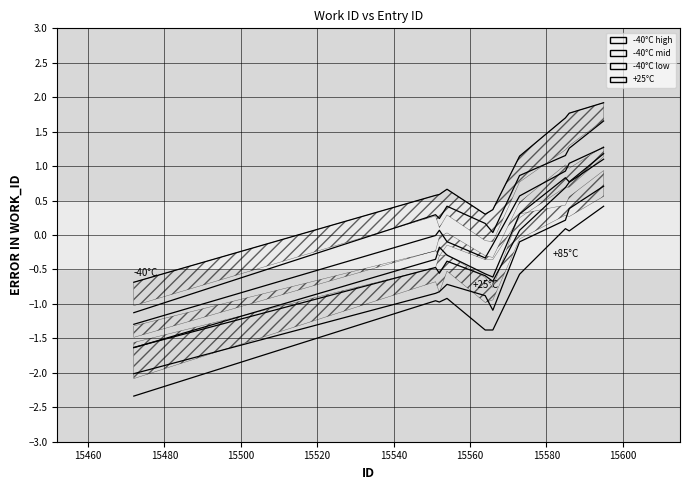

Where is the first local maximum?

15554